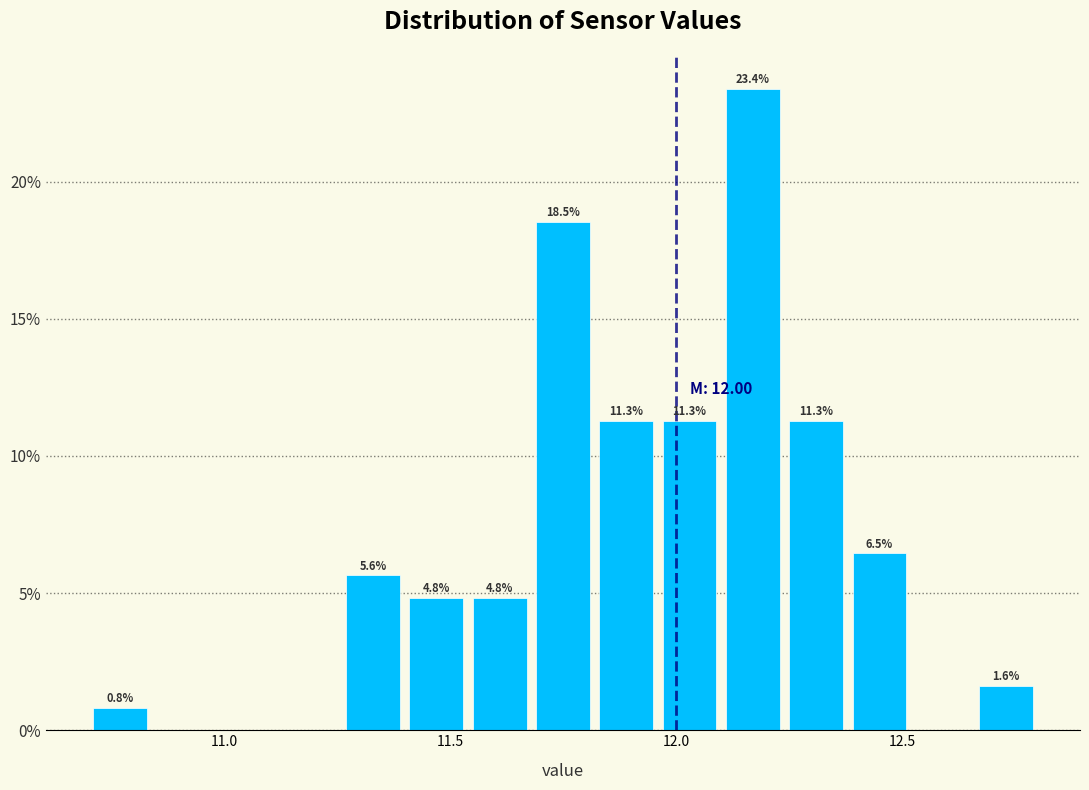

Read against the x-axis, roughly where is the centre of the tallest bar?

12.15